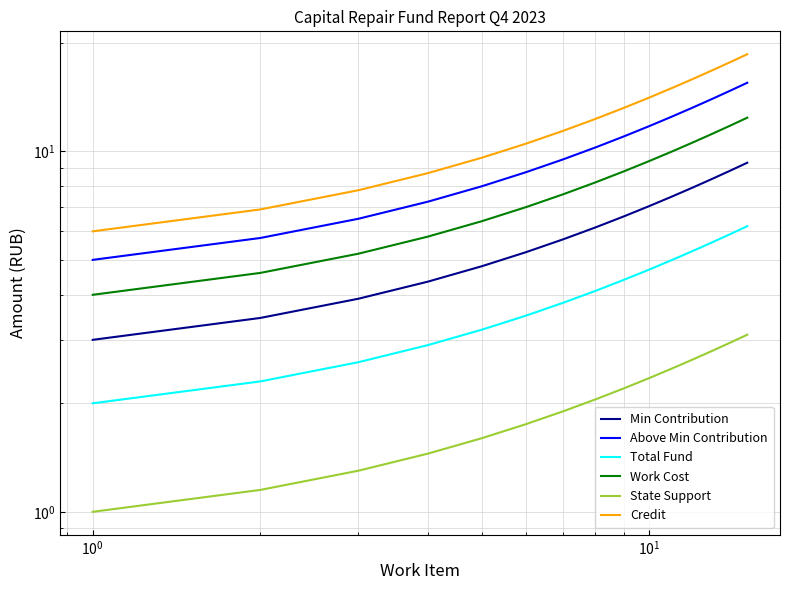

Which series has the widest spread of values?

Credit